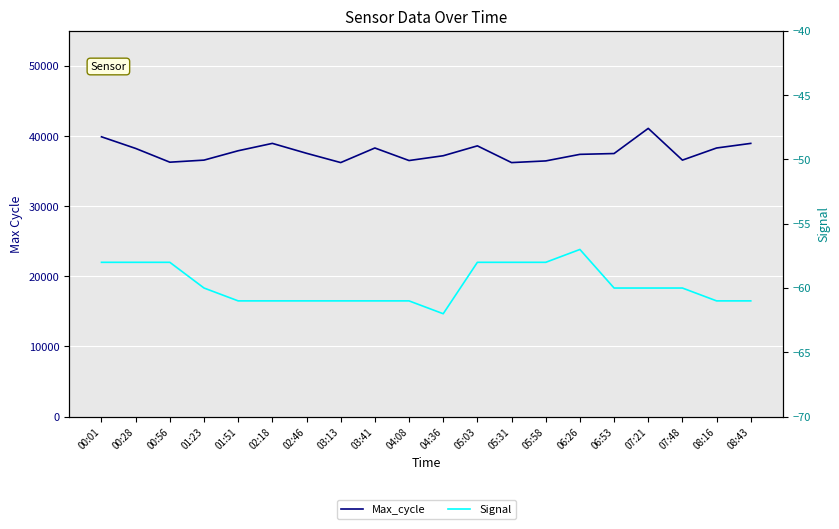

What is the label of the 15th point from the left?

06:26